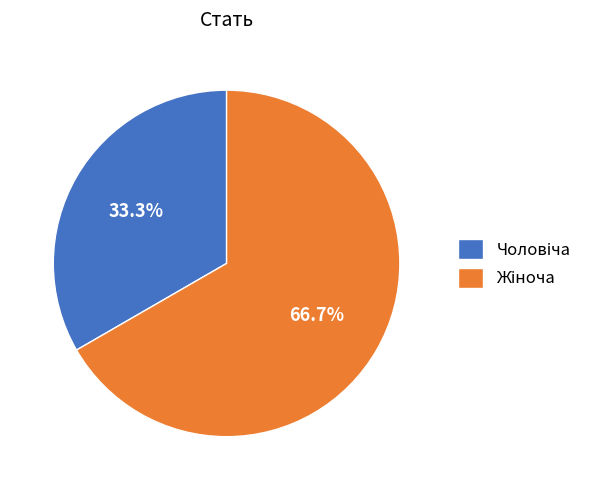

Does any single category account for the majority?

Yes